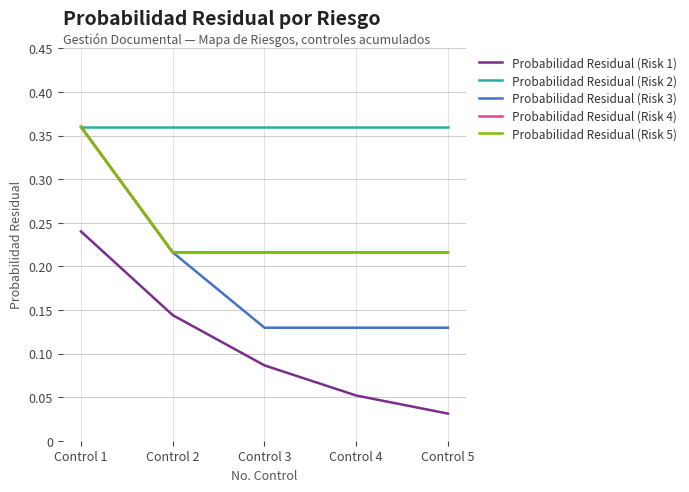

Which series has the widest spread of values?

Probabilidad Residual (Risk 3)